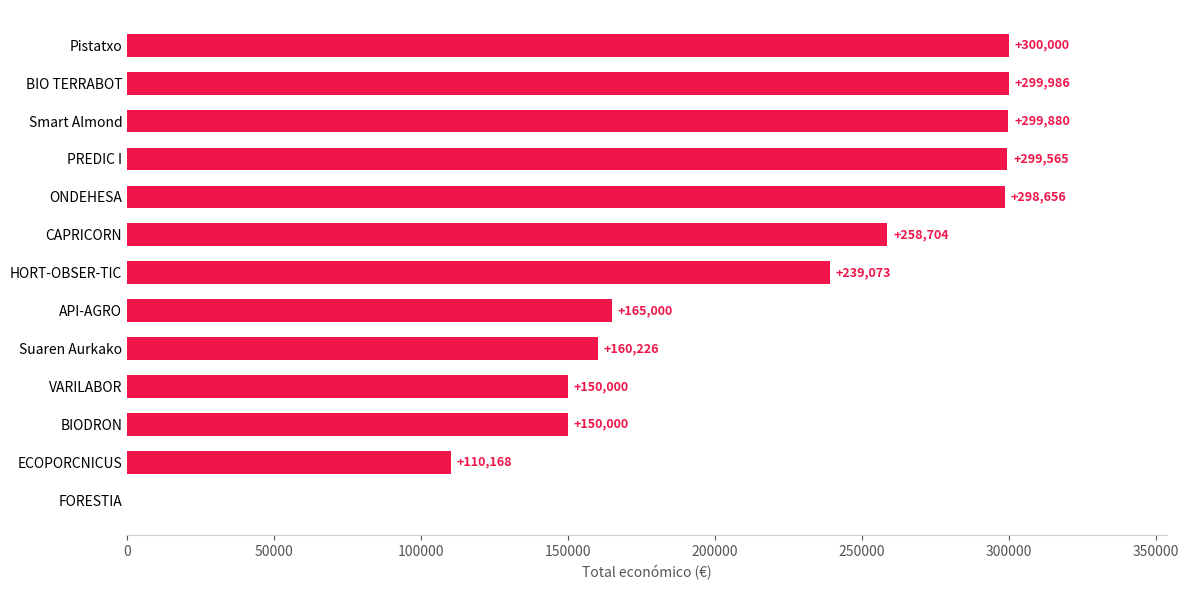

What is the sum of all values?

2731258